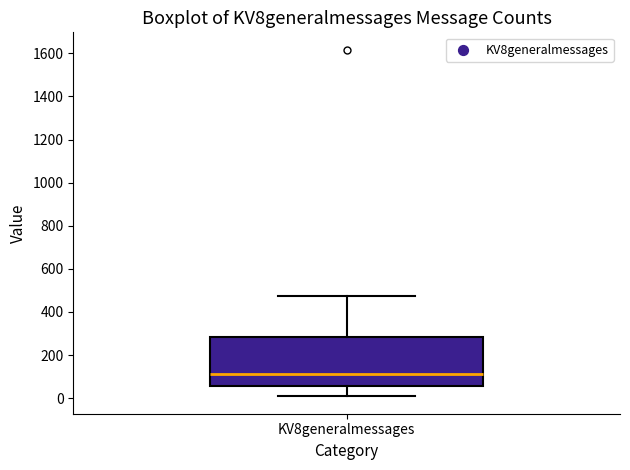

Where is the lower edge of the box for KV8generalmessages on the y-axis? The values are not printed on the chart, so give them approximately, as read against the axis.

60